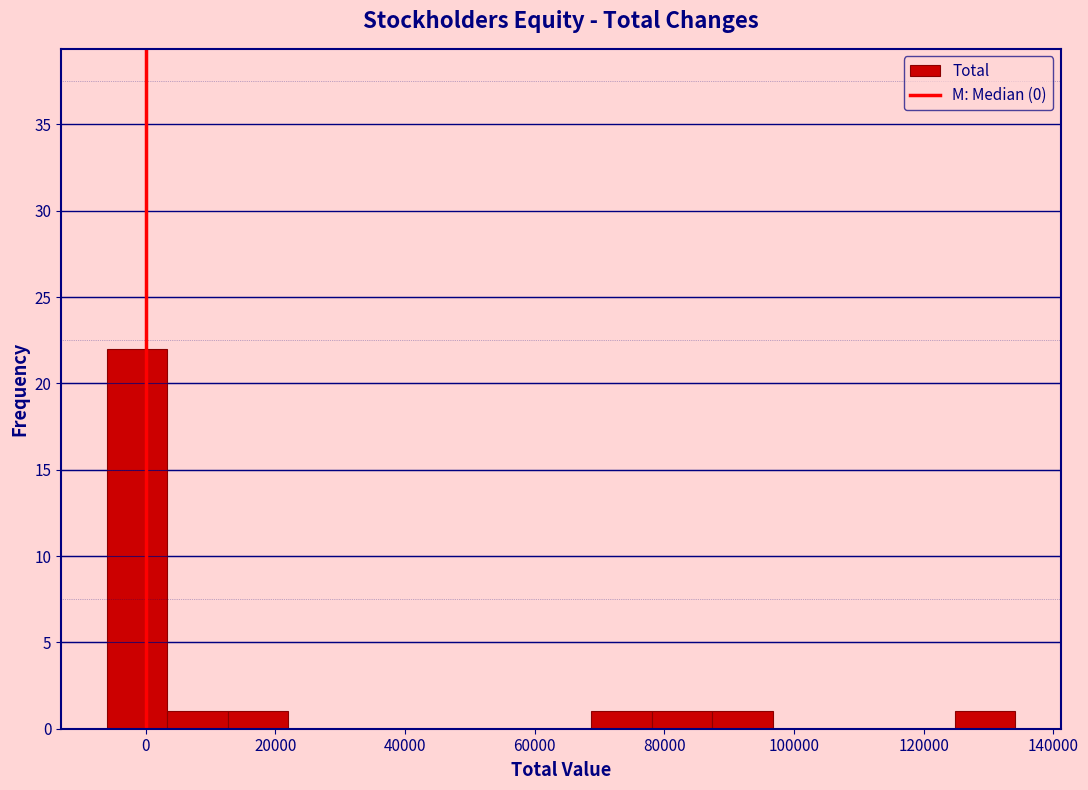

Over which range of the x-axis is the bar tallest?

-6000 to 4000